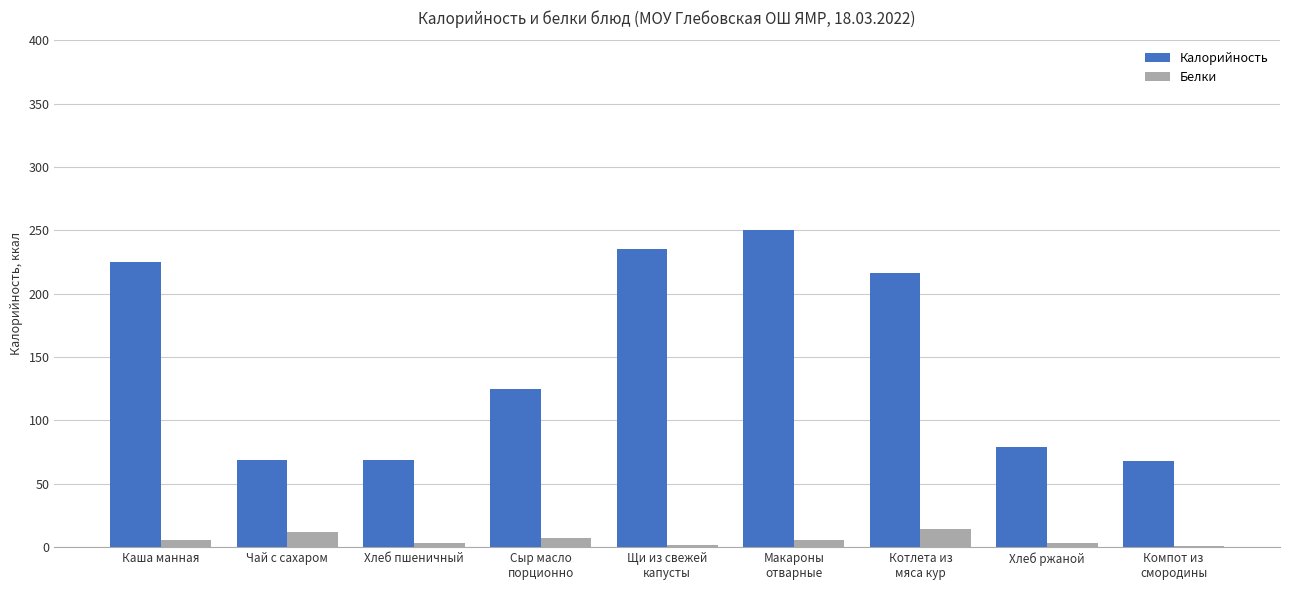

What is the greatest value displayed?

250.0